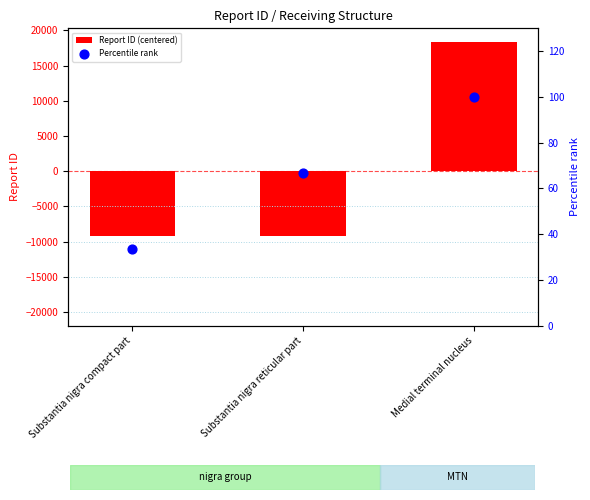

Which series has the largest total across all categories?

Percentile rank